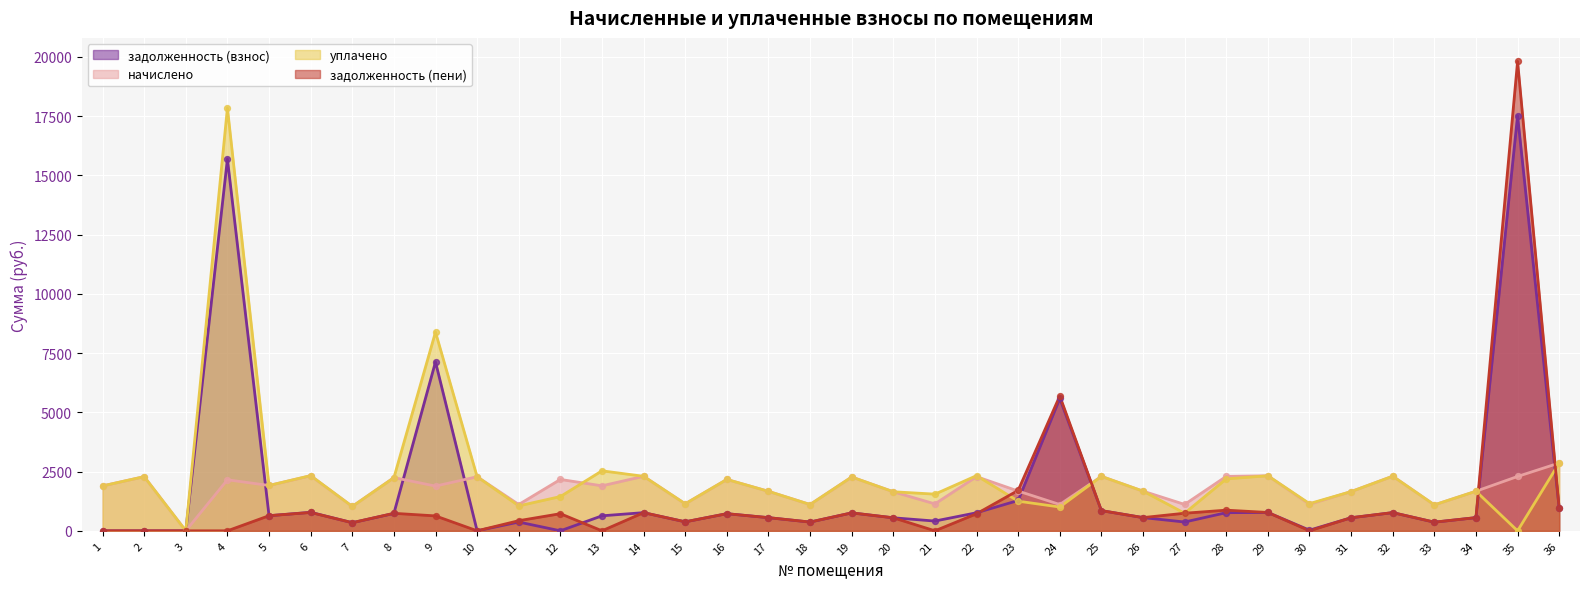

Is the value of начислено at 16 greater than the value of задолженность (пени) at 19?

Yes